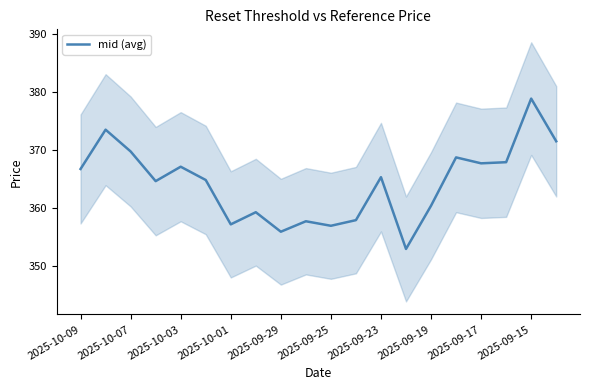

Which category has the highest value in the mid (avg) series?

2025-09-15